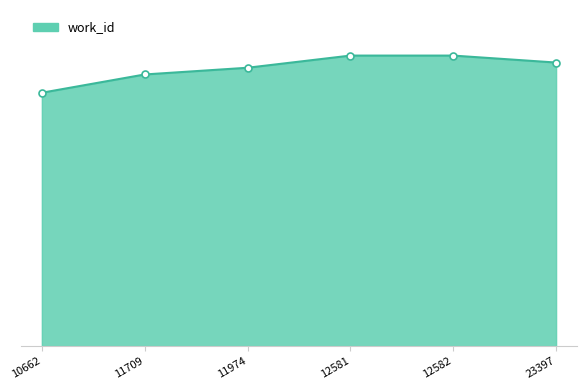

Rank the categories by value from lowest to highest.

10662, 11709, 11974, 23397, 12581, 12582